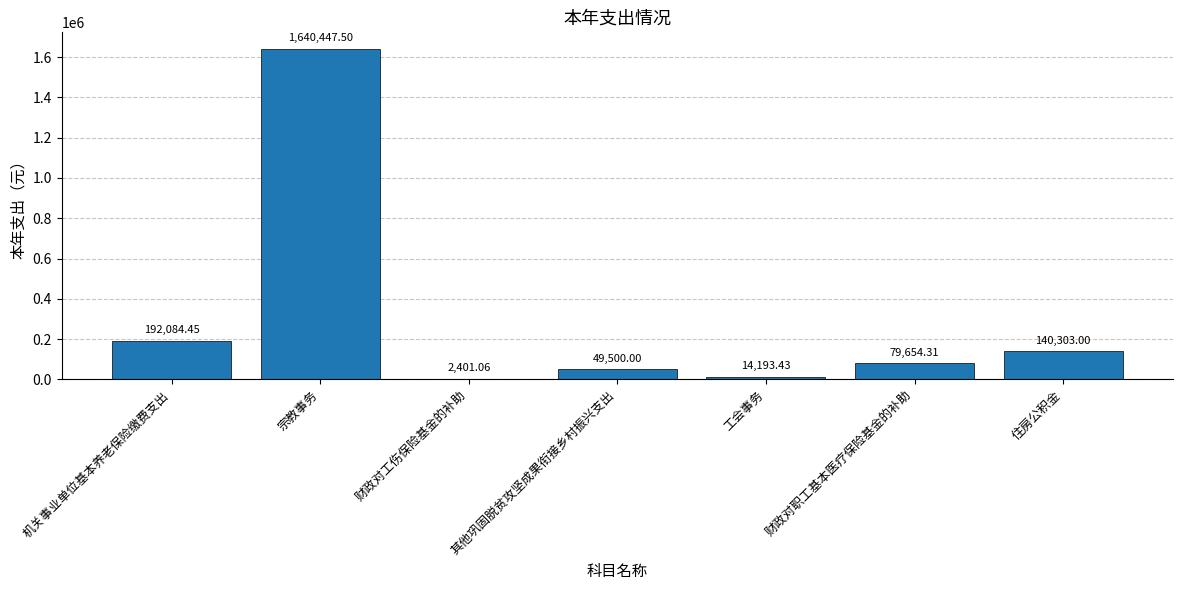

True or false: the data shows 140303.0 at 住房公积金.

True